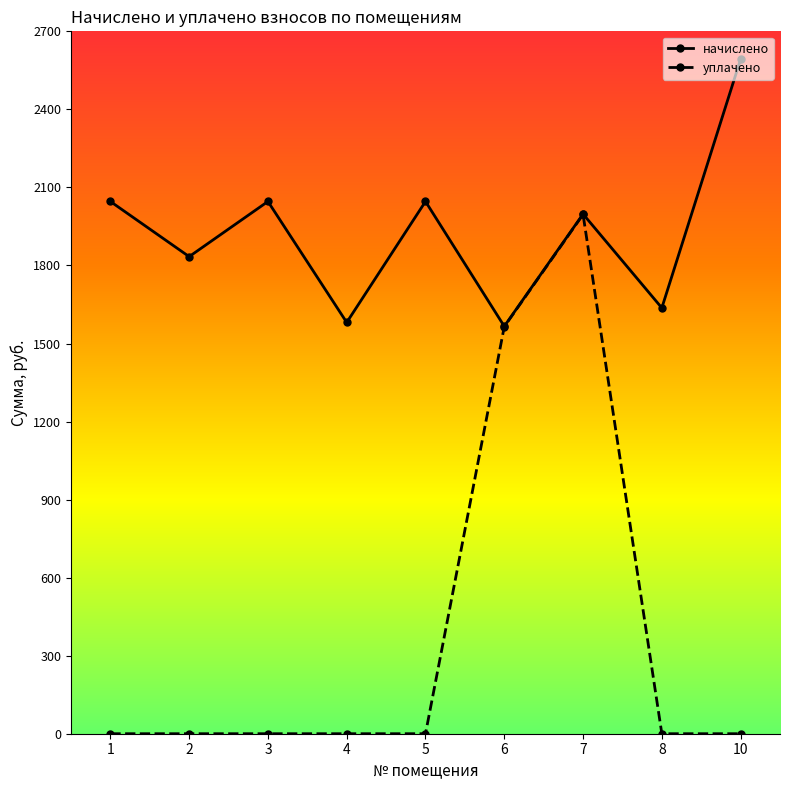

What is the greatest value displayed?

2592.8